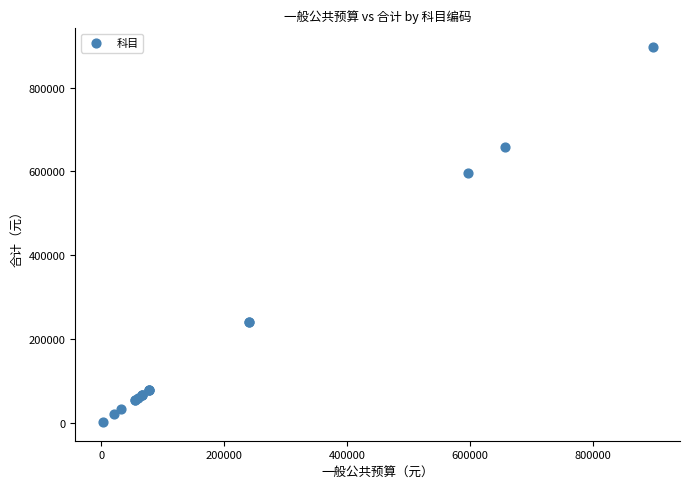

What Y value in the scatter plot is closest to 449777?

597182.1